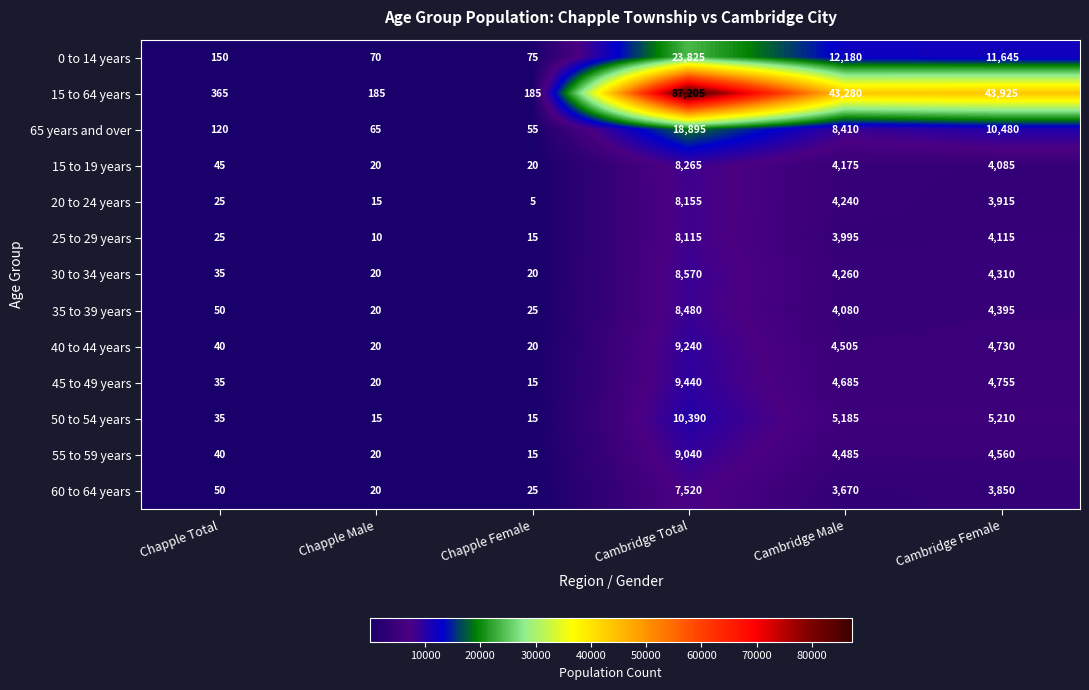

At which category does the chart reach its minimum across all series?

Chapple Female